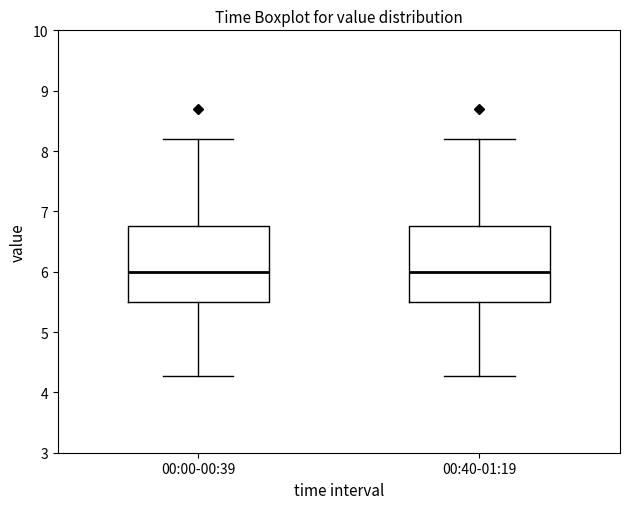

Where is the upper edge of the box for 00:40-01:19 on the y-axis? The values are not printed on the chart, so give them approximately, as read against the axis.

6.8